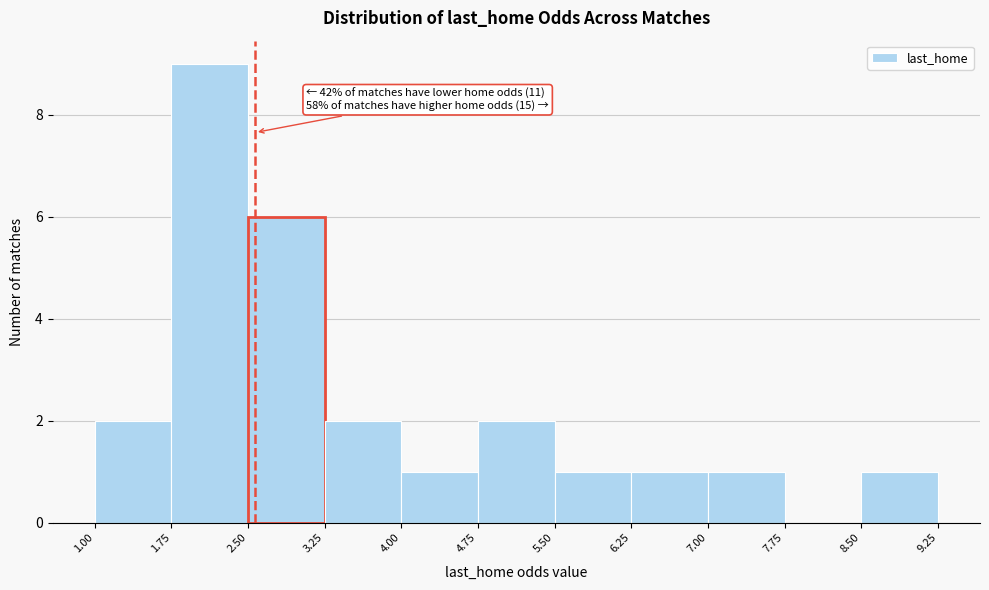

Which range on the x-axis has the tallest bar?

1.75 to 2.50